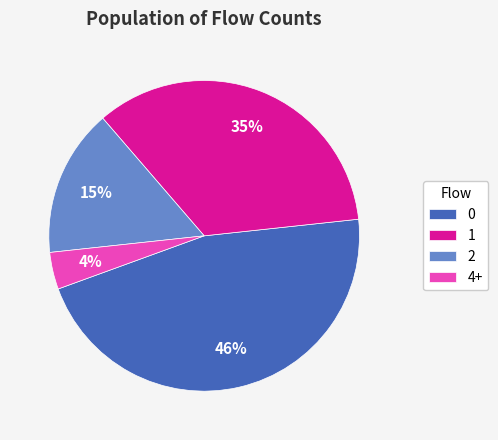

What is the largest slice in the pie chart?

0